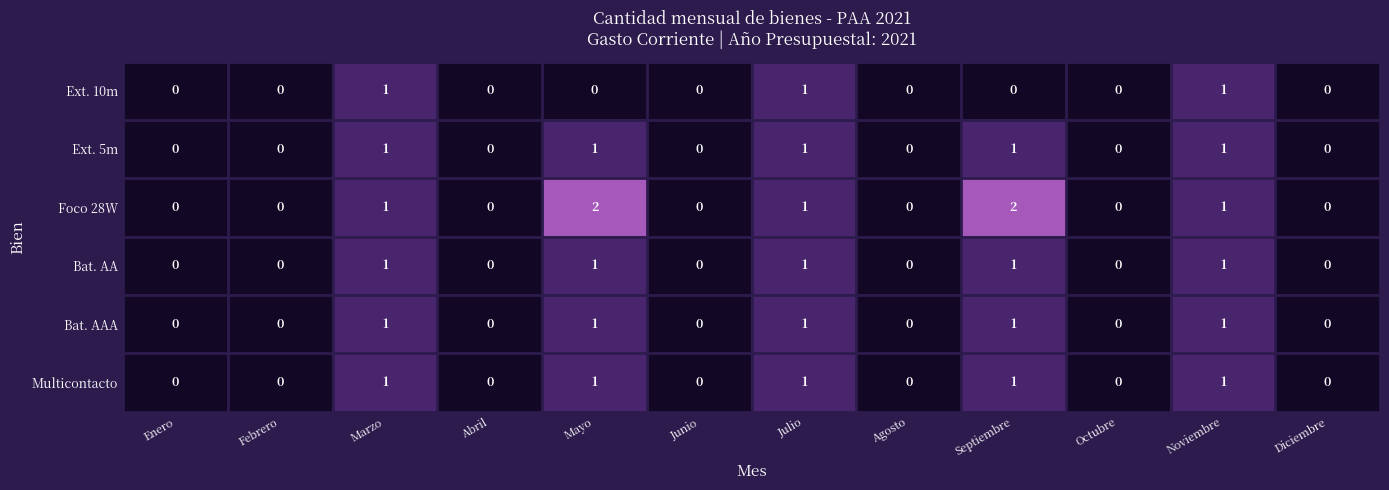

The value of Foco 28W at Febrero is 0. True or false?

True